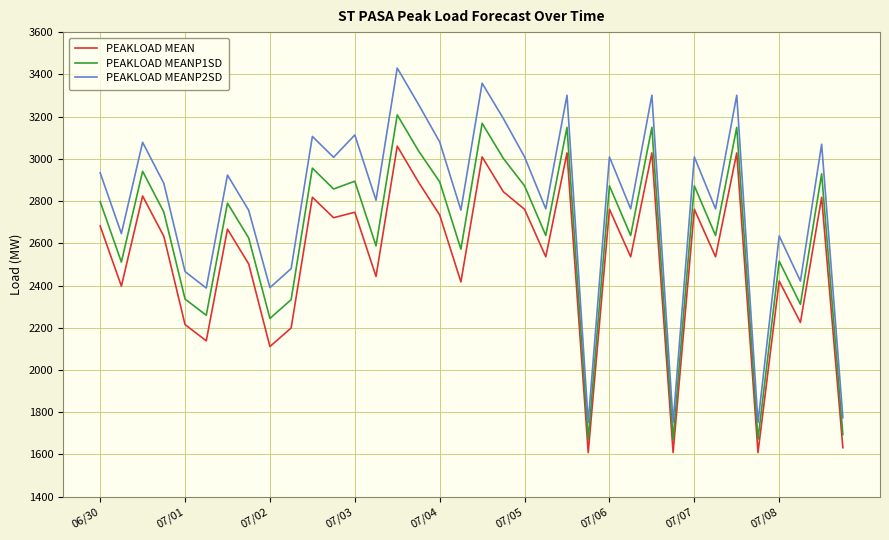

List the series in order of their peak value, lowest first.

PEAKLOAD MEAN, PEAKLOAD MEANP1SD, PEAKLOAD MEANP2SD